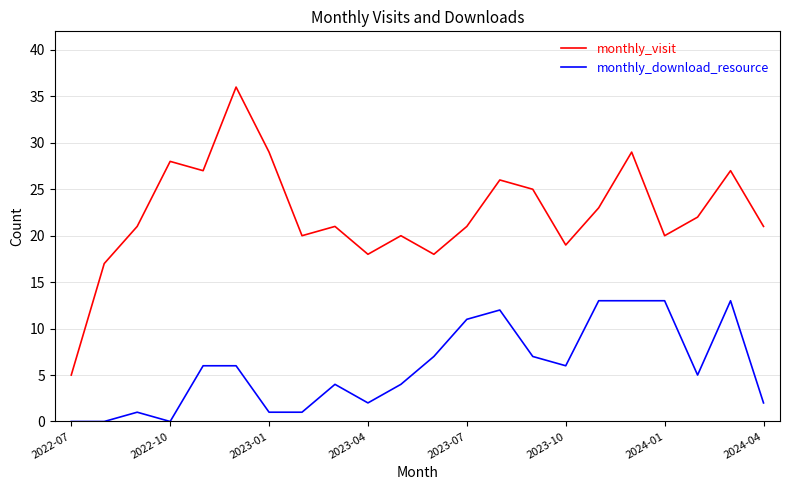

How many series are shown in this chart?

2